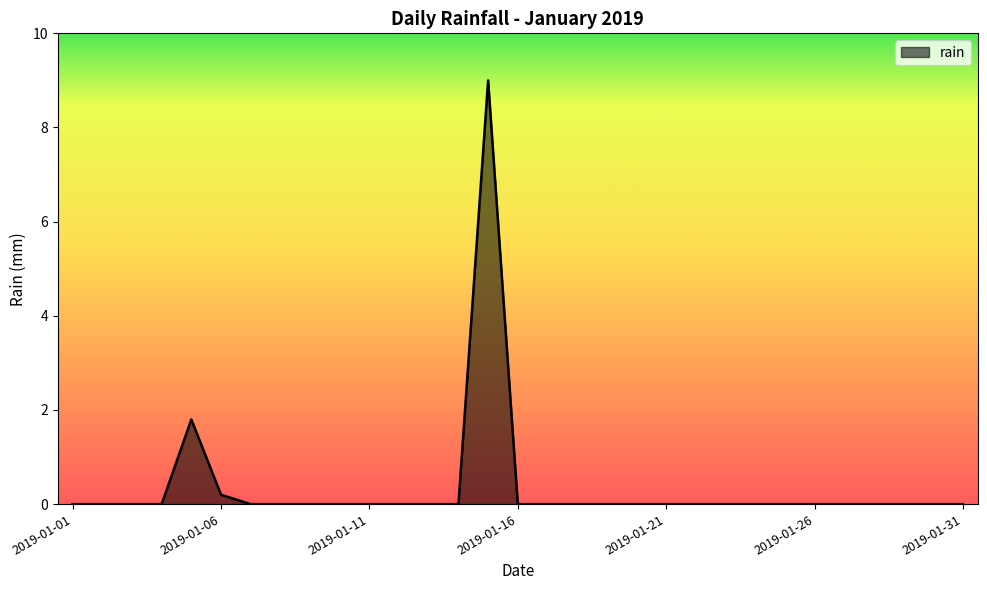

Reading right to left, what are all the values shown in this chart?

0.0	0.0	0.0	0.0	0.0	0.0	0.0	0.0	0.0	0.0	0.0	0.0	0.0	0.0	0.0	0.0	9.0	0.0	0.0	0.0	0.0	0.0	0.0	0.0	0.0	0.2	1.8	0.0	0.0	0.0	0.0